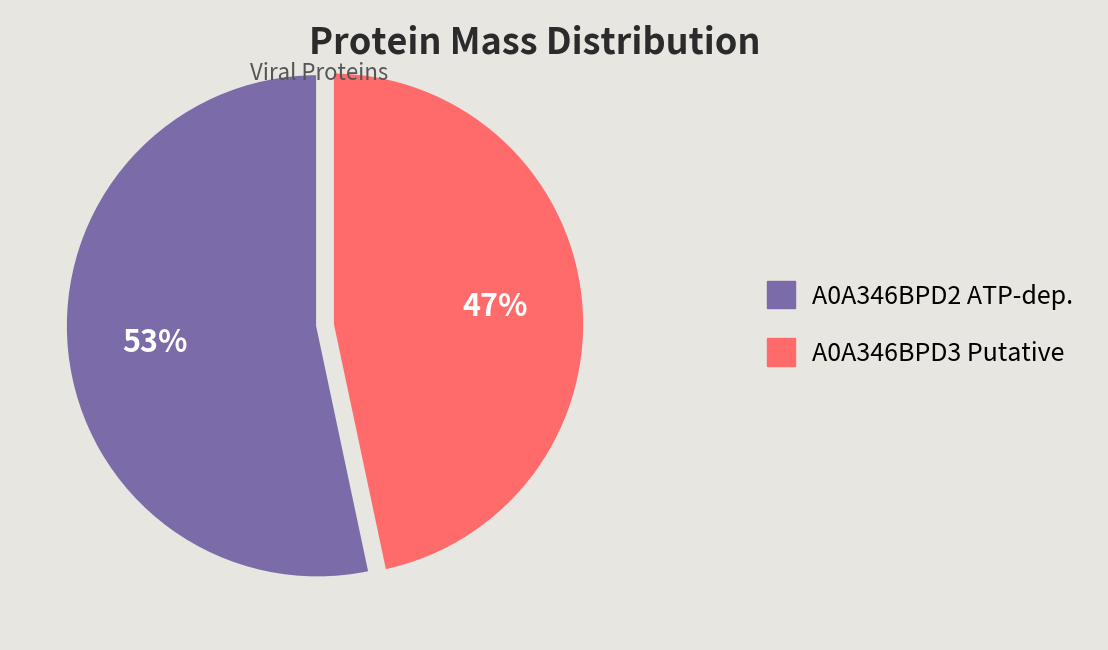

Combined, do A0A346BPD3 Putative and A0A346BPD2 ATP-dep. account for over 50%?

Yes